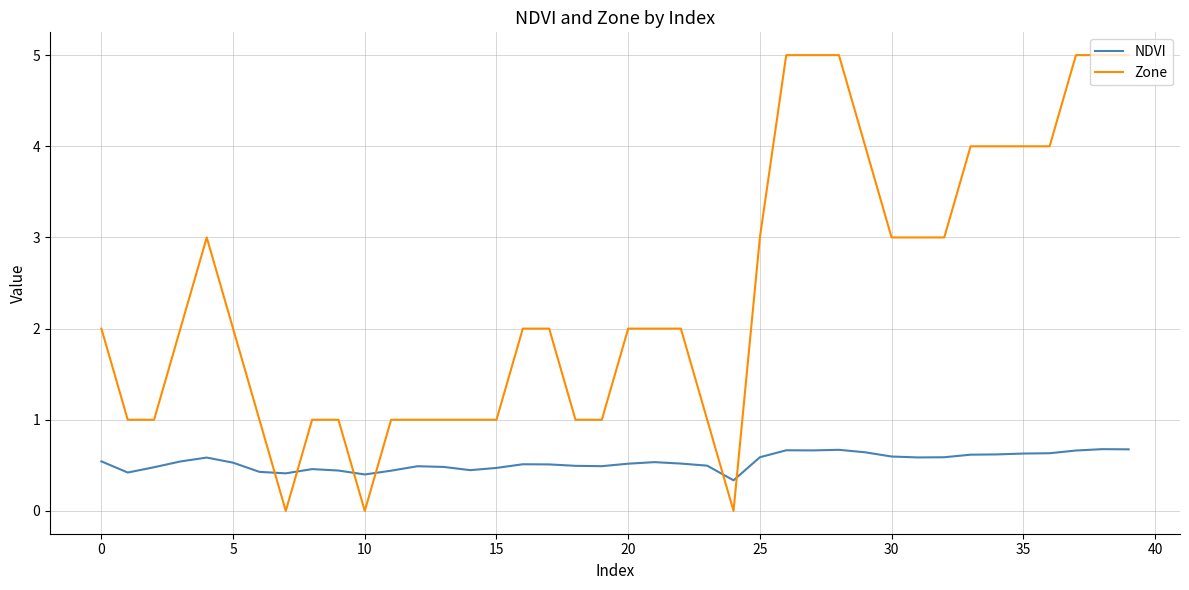

Which series has the largest range (max minus min)?

Zone